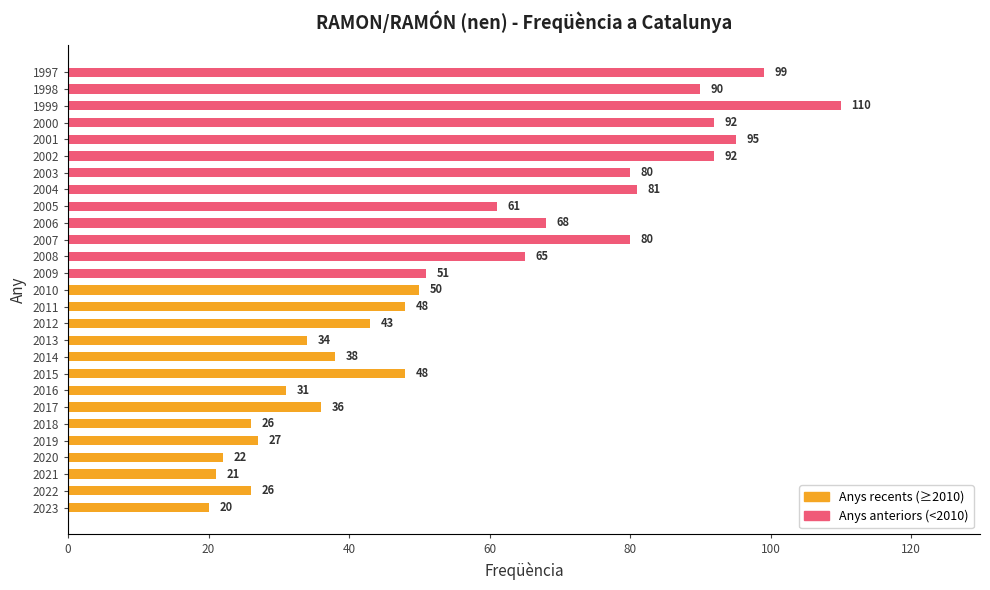

What is the smallest value displayed?

20